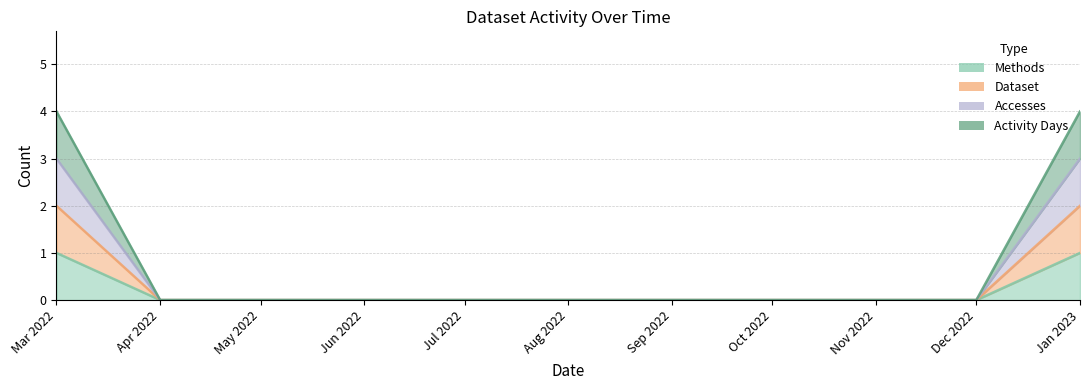

At which category is the sum across all series the highest?

Mar 2022